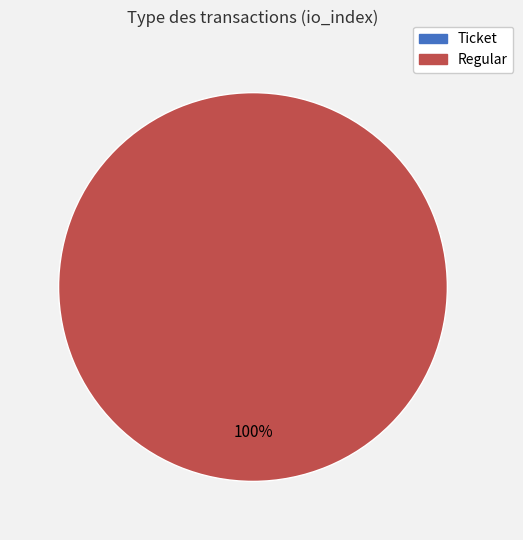

How many segments does this pie chart have?

2